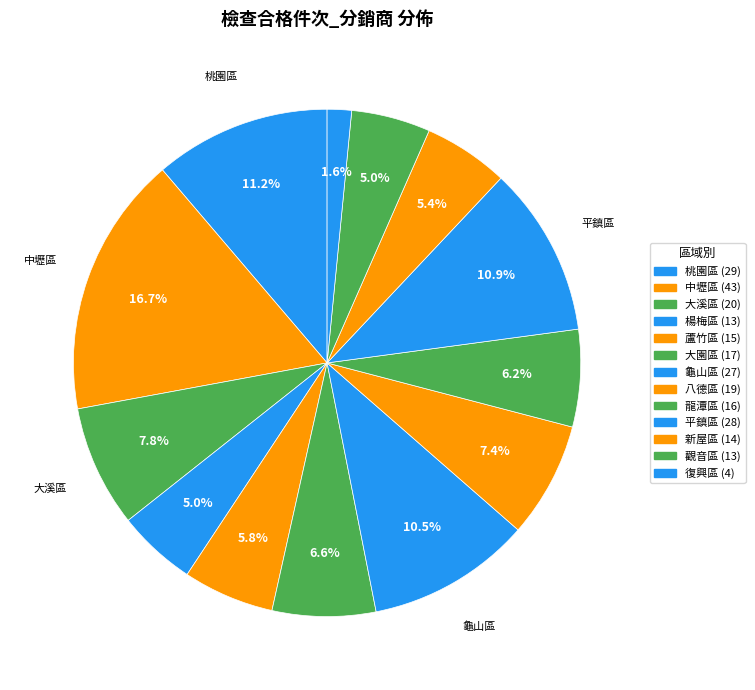

How many segments does this pie chart have?

13